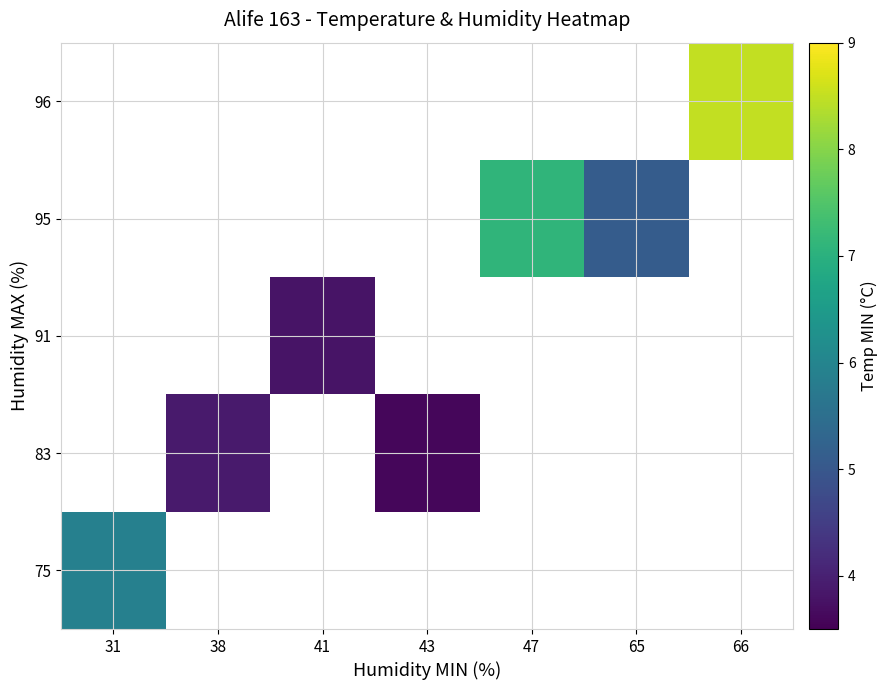

Is the value of 91 at 41 greater than the value of 83 at 47?

No